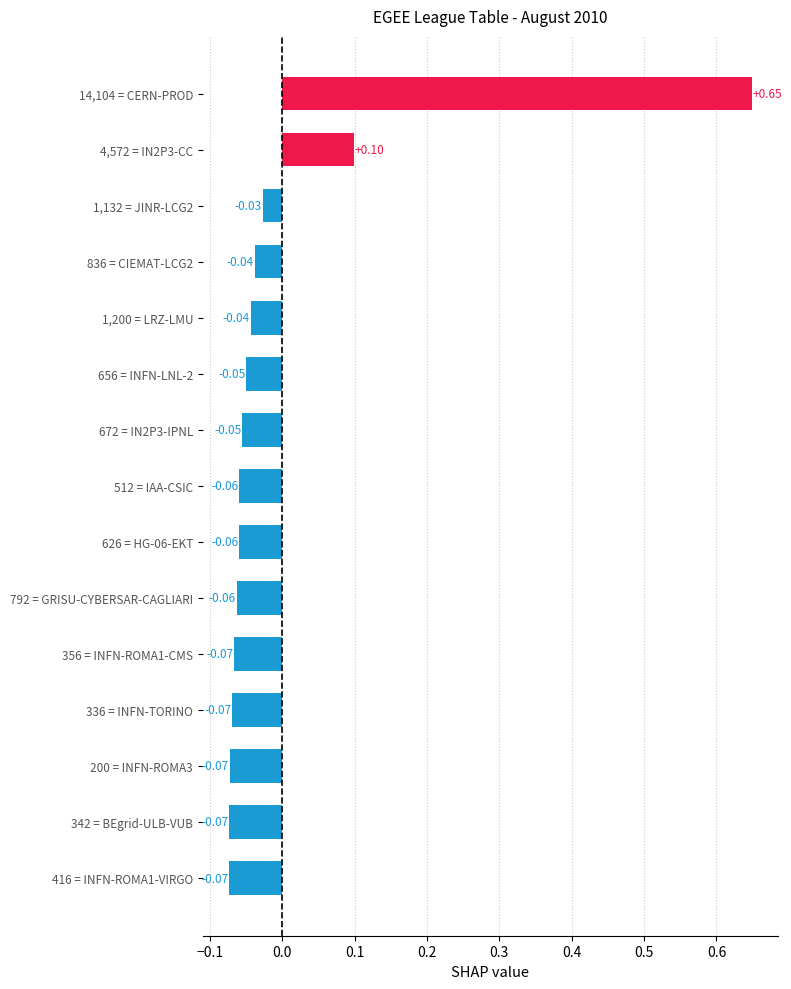

At which label is the value closest to 0?

1,132 = JINR-LCG2